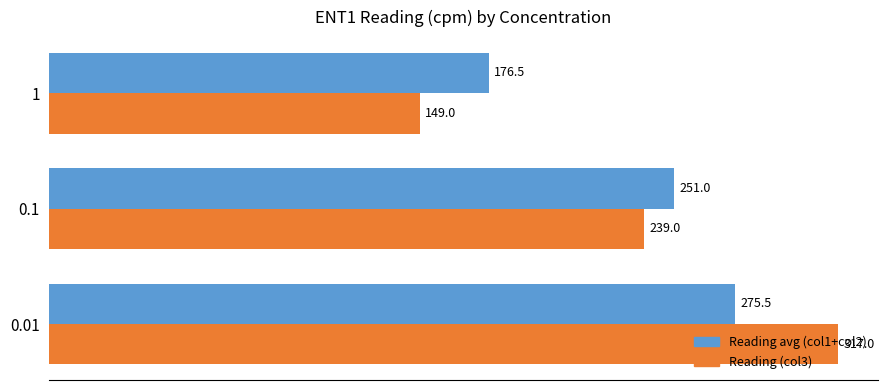

What is the average value of the Reading (col3) series?

235.0